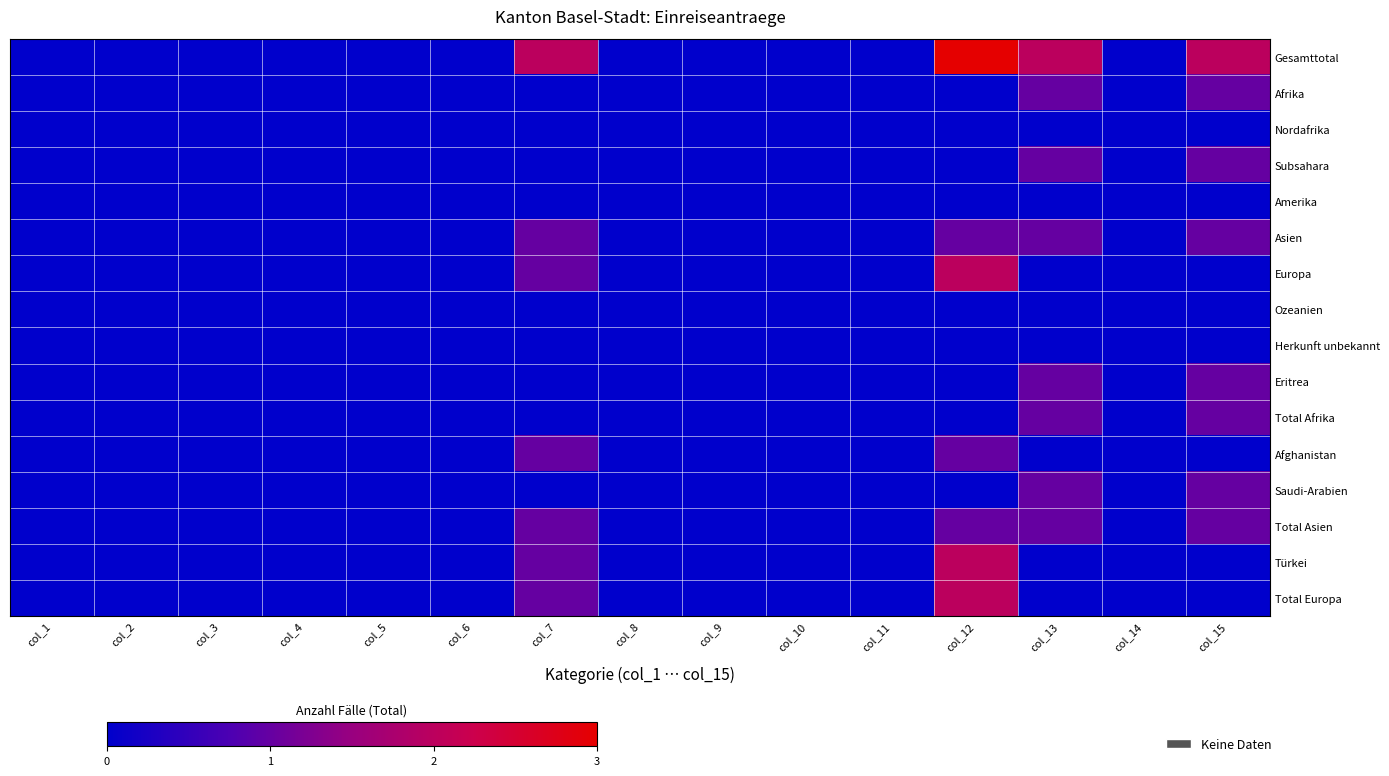

Rank the series at col_12 from highest to lowest value.

Gesamttotal, Europa, Türkei, Total Europa, Asien, Afghanistan, Total Asien, Afrika, Nordafrika, Subsahara, Amerika, Ozeanien, Herkunft unbekannt, Eritrea, Total Afrika, Saudi-Arabien